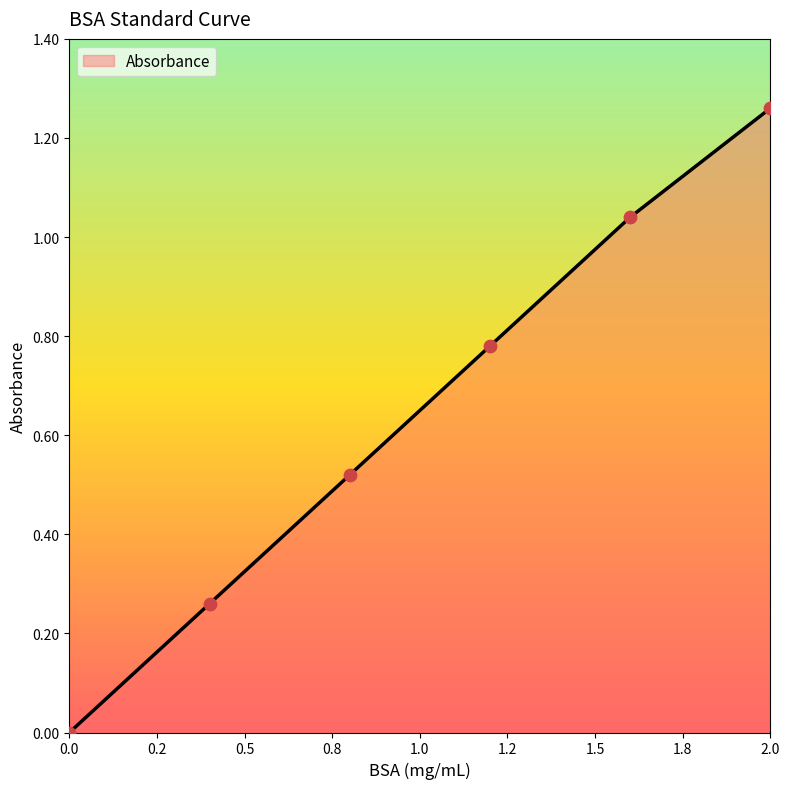

True or false: the data has more than 0 interior local peaks.

False